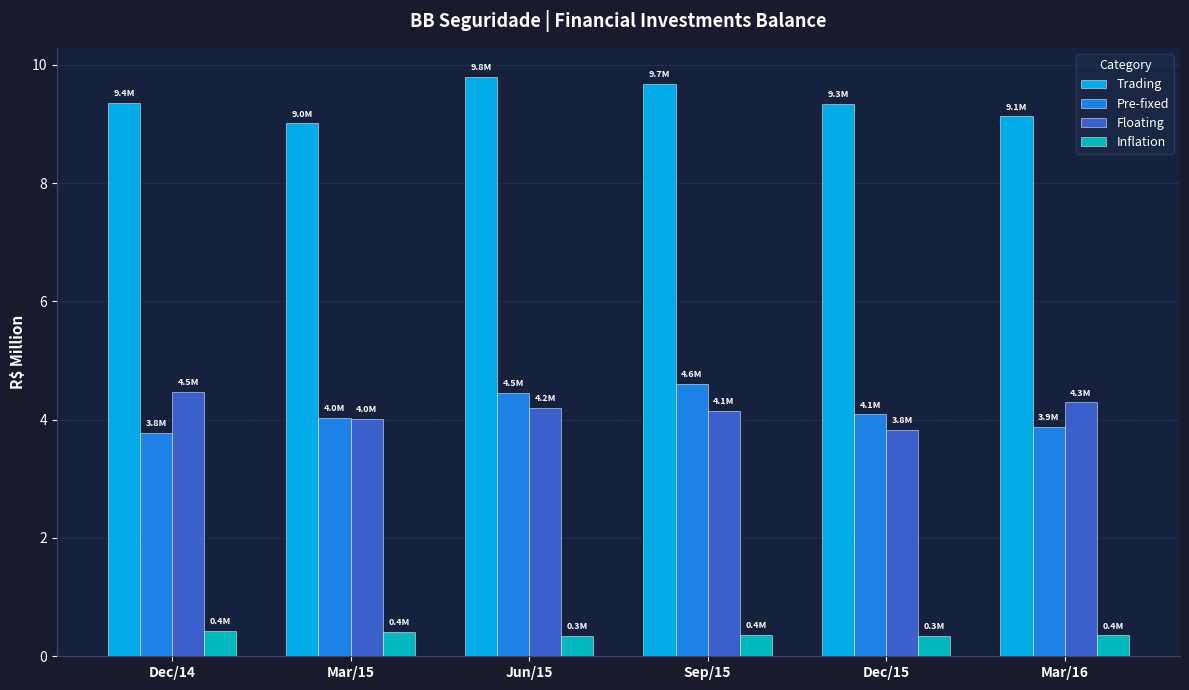

What position from the right is Mar/16?

1